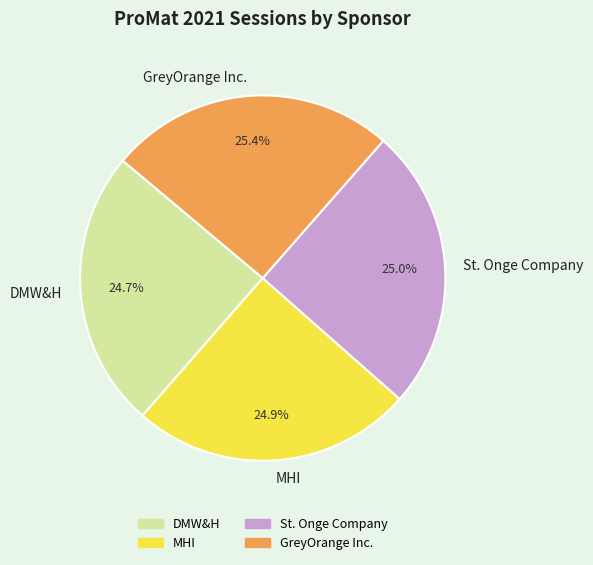

To the nearest percent, what is the difference between the largest and smallest slice percentages?

1%